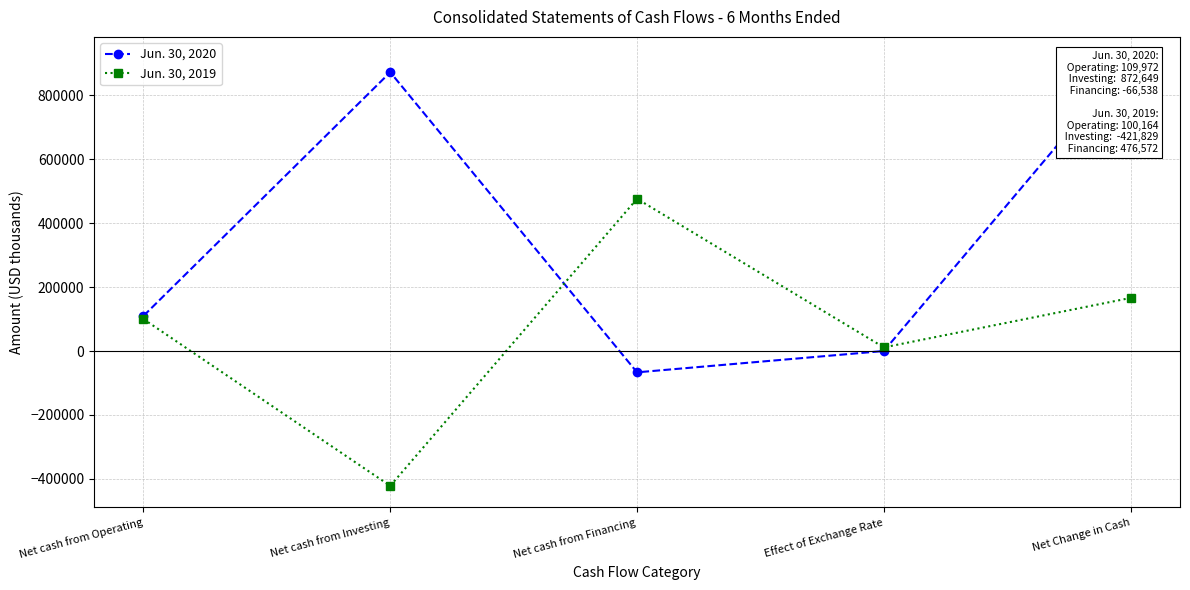

At which category does Jun. 30, 2020 reach its first local peak?

Net cash from Investing